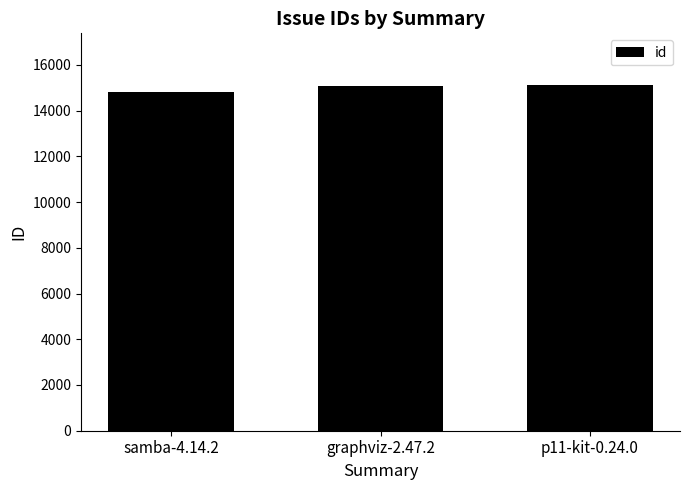

The chart shows a value of 23146 at samba-4.14.2. True or false?

False